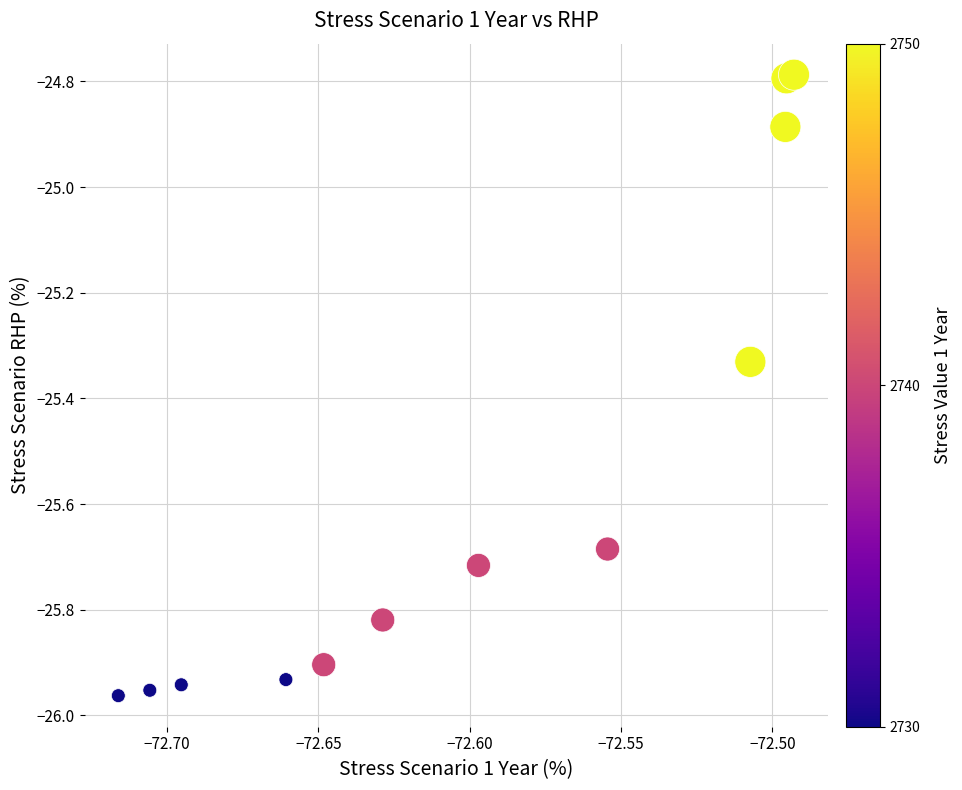

What is the average Y value?

-25.6